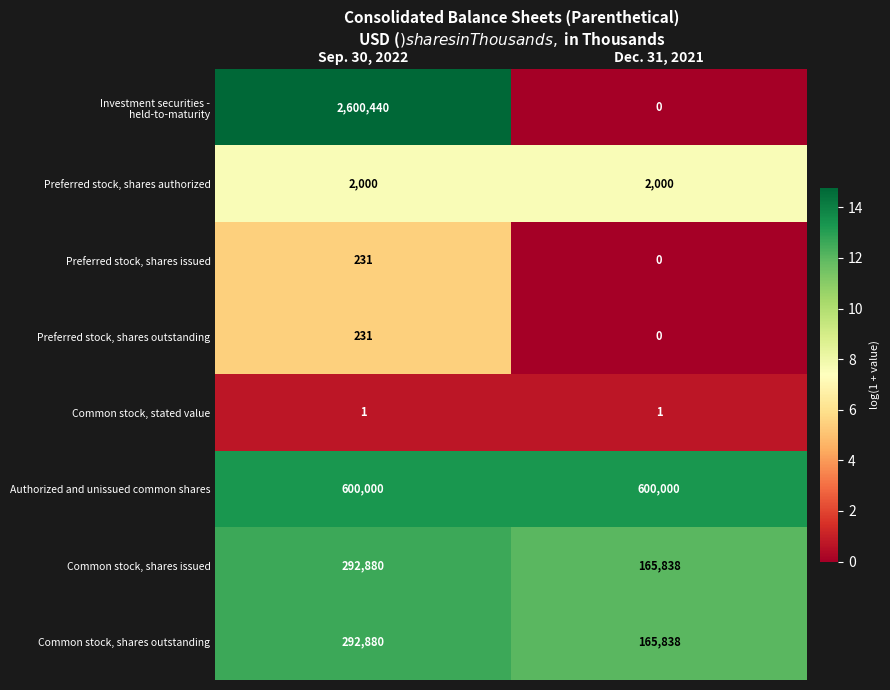

What is the sum of all Common stock, shares issued values?

458718